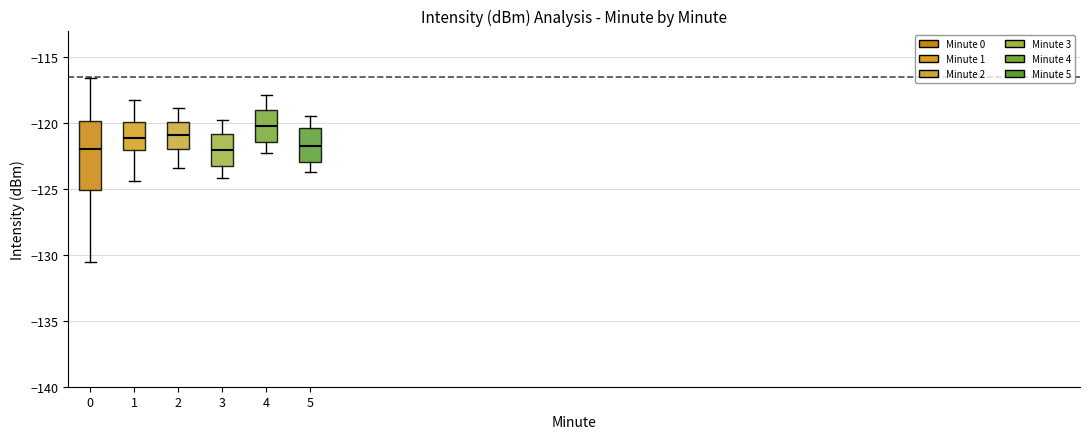

Reading left to right, read every box against the y-axis: the position of its median line, the range the box covers, and the ends of its whiskers. The values are not printed on the chart, so give them approximately, as read against the axis.

0: median -122.0, box -125.0 to -120.0, whiskers -130.5 to -116.5
1: median -121.0, box -122.0 to -120.0, whiskers -124.5 to -118.5
2: median -121.0, box -122.0 to -120.0, whiskers -123.5 to -119.0
3: median -122.0, box -123.5 to -121.0, whiskers -124.0 to -120.0
4: median -120.0, box -121.5 to -119.0, whiskers -122.5 to -118.0
5: median -121.5, box -123.0 to -120.5, whiskers -123.5 to -119.5